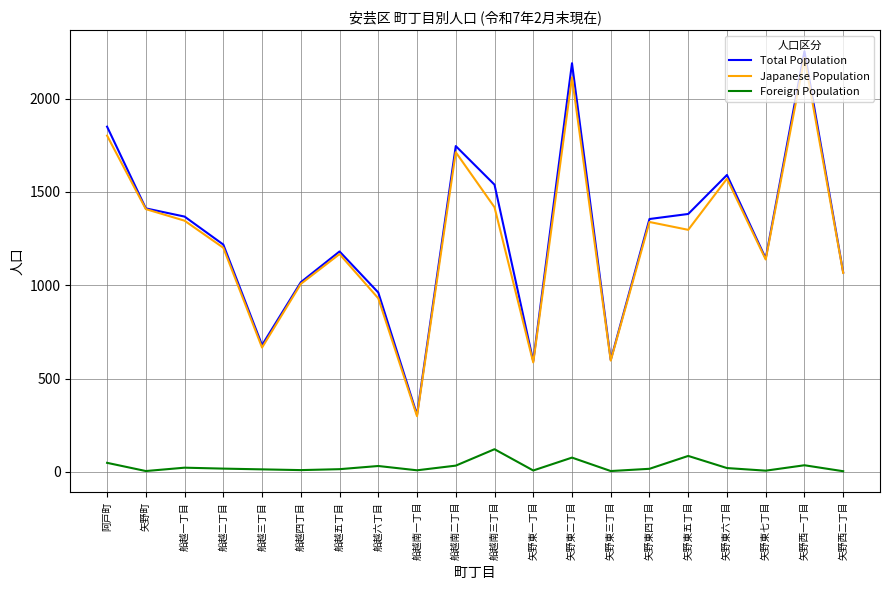

At which label does Total Population first exceed 1355?

阿戸町